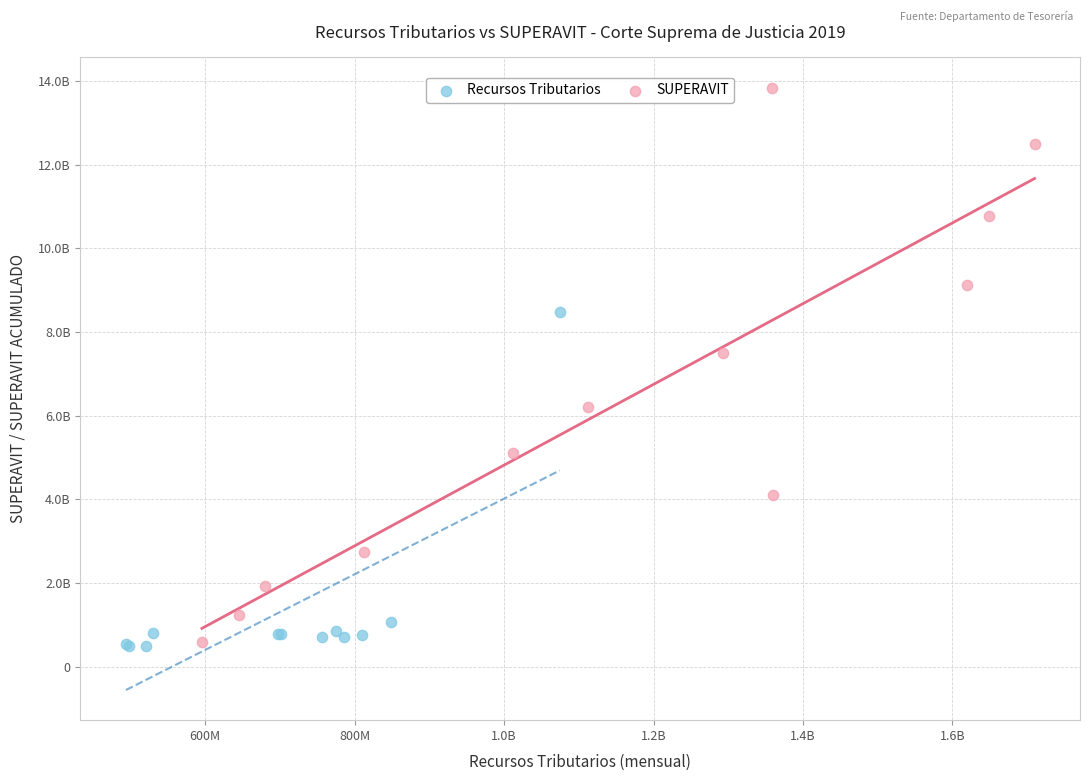

Which series has the largest Y range (max minus min)?

SUPERAVIT